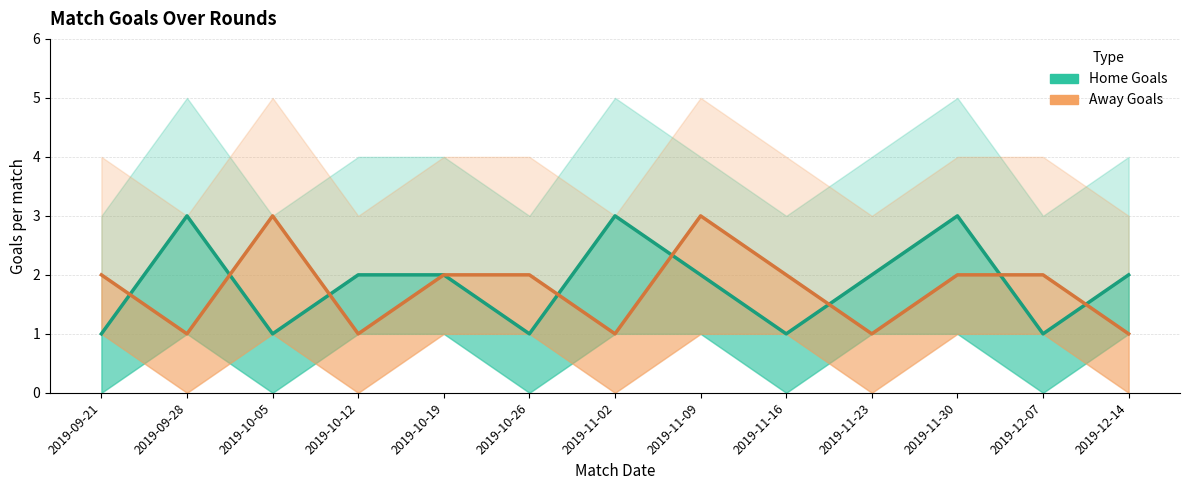

Which series has the largest total across all categories?

Home Goals